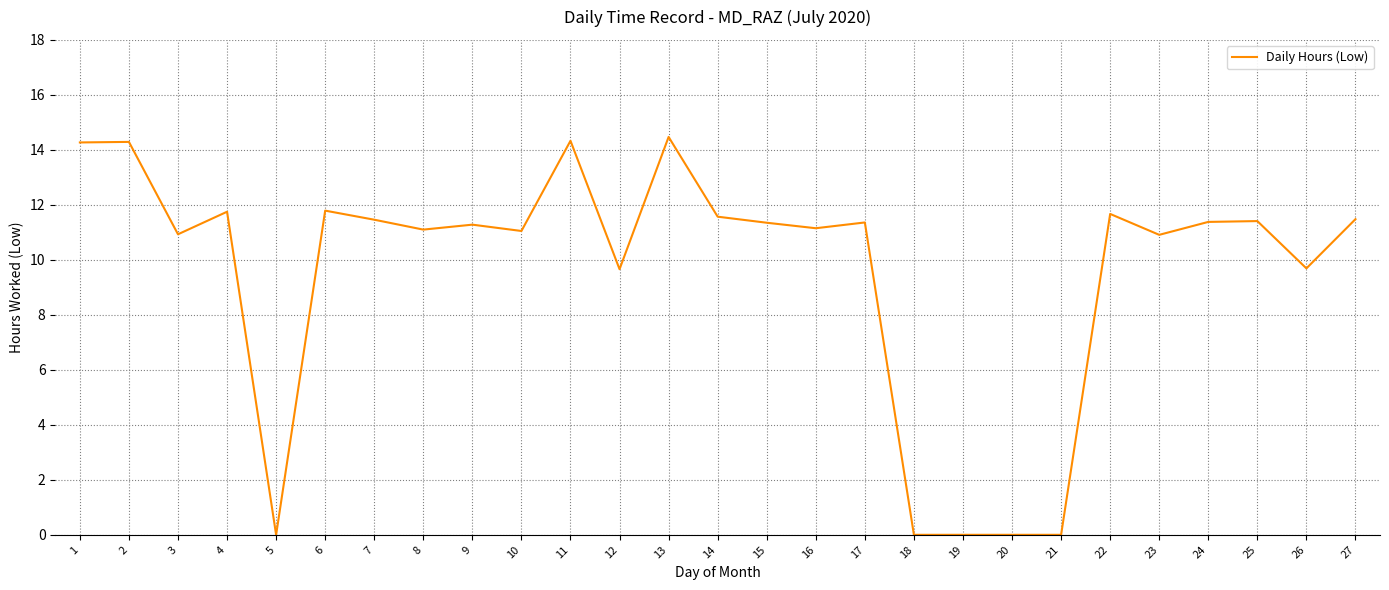

What value does the data have at 3?

10.9